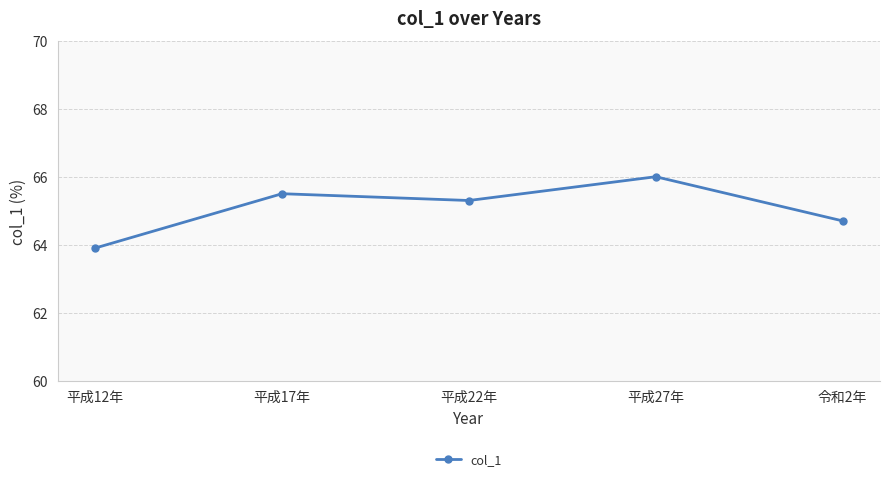

Reading right to left, transcribe all the data shown in this chart.

令和2年=64.7	平成27年=66.0	平成22年=65.3	平成17年=65.5	平成12年=63.9